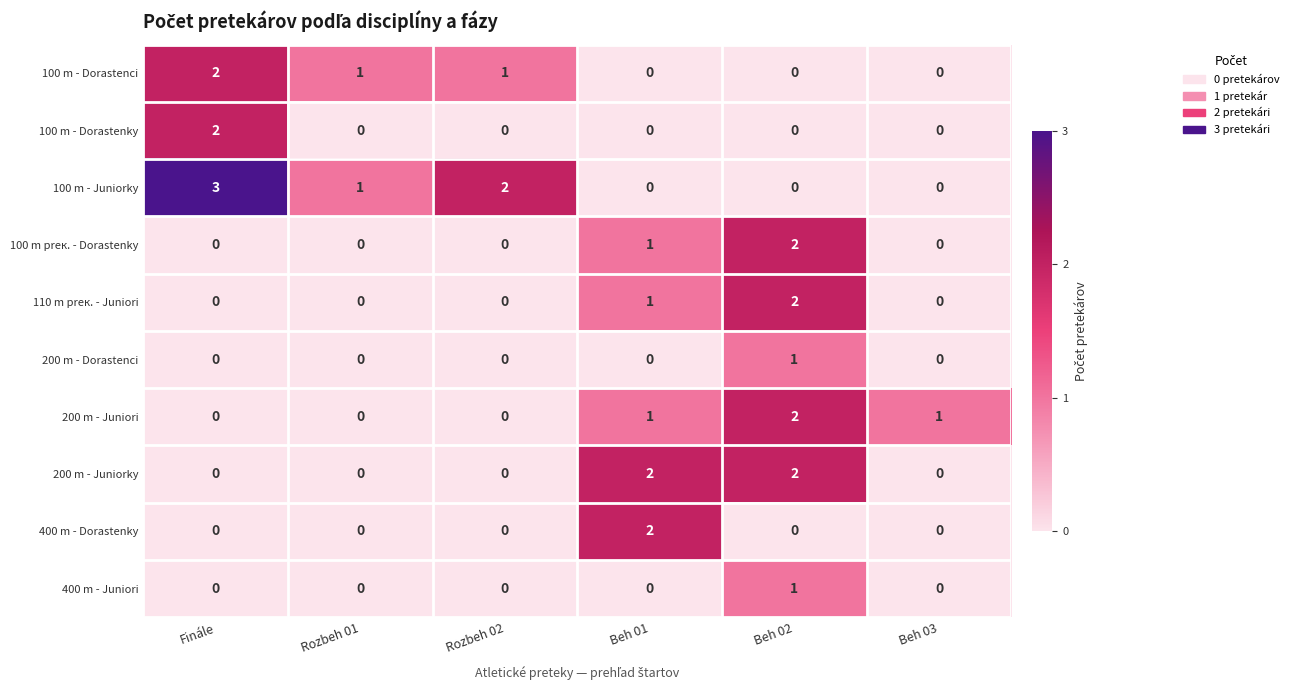

What is the total value across all series at Finále?

7